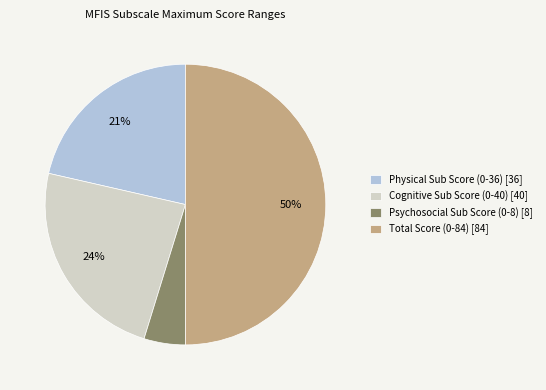

To the nearest percent, what is the average slice percentage?

25%